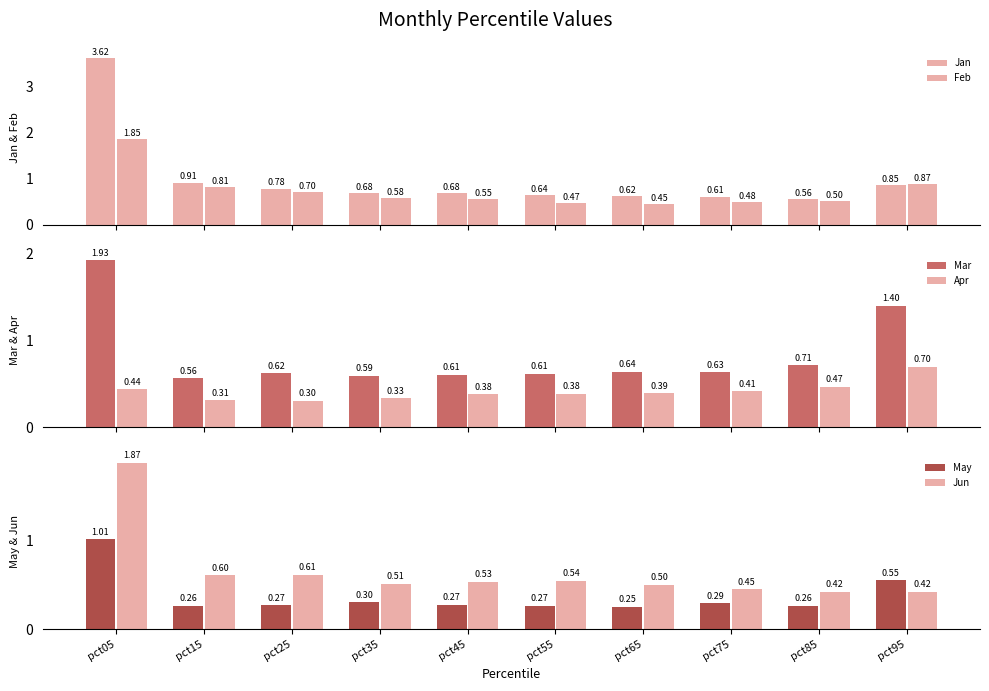

What is the difference between the maximum and second lowest values in the Apr series?

0.4